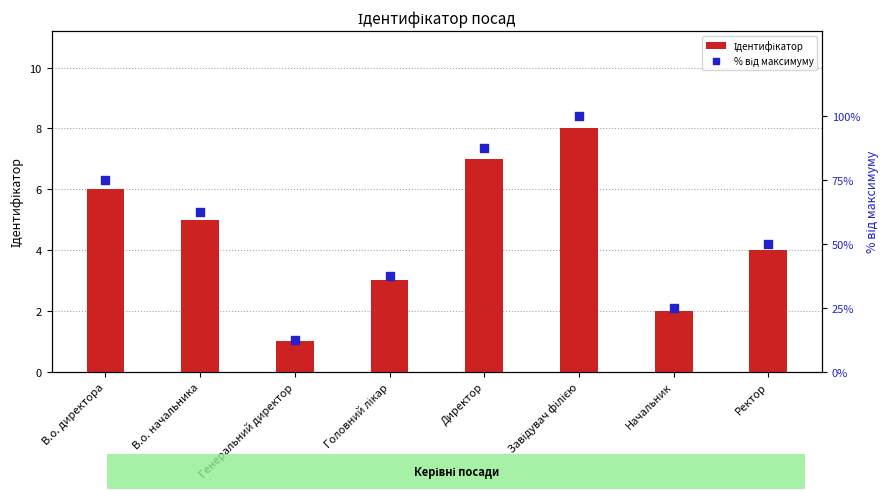

Which series contains the highest Y value?

% від максимуму